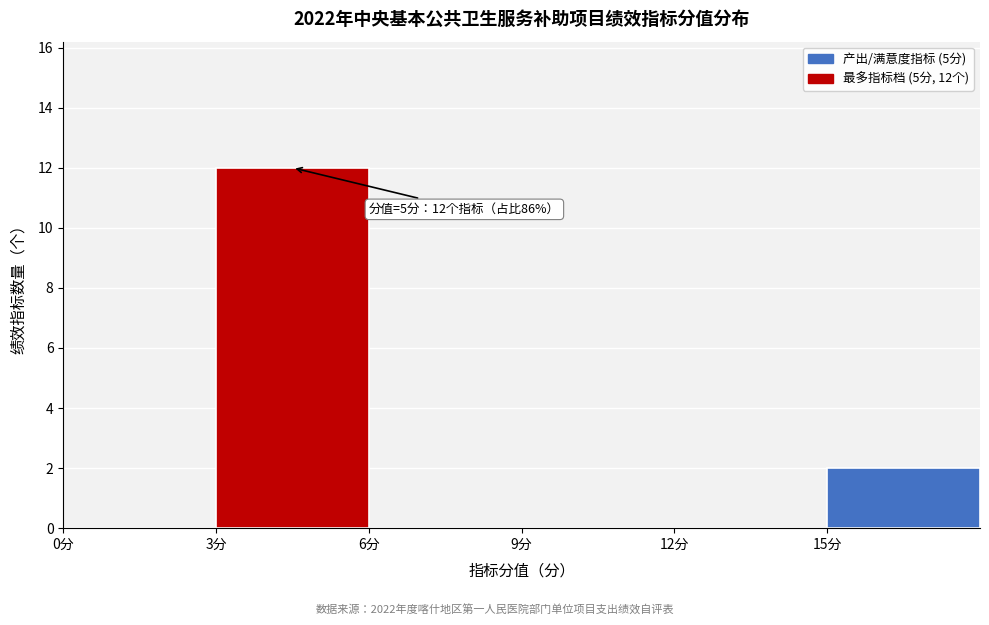

Which range on the x-axis has the tallest bar?

3 to 6